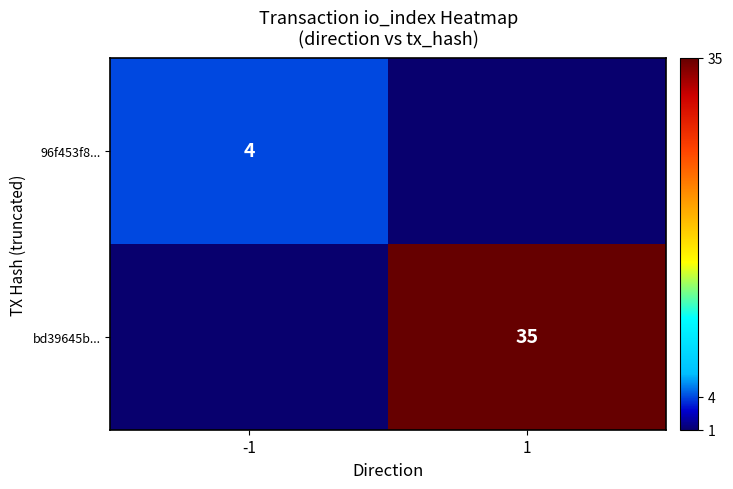

The bd39645b... series shows 10 at 1. True or false?

False